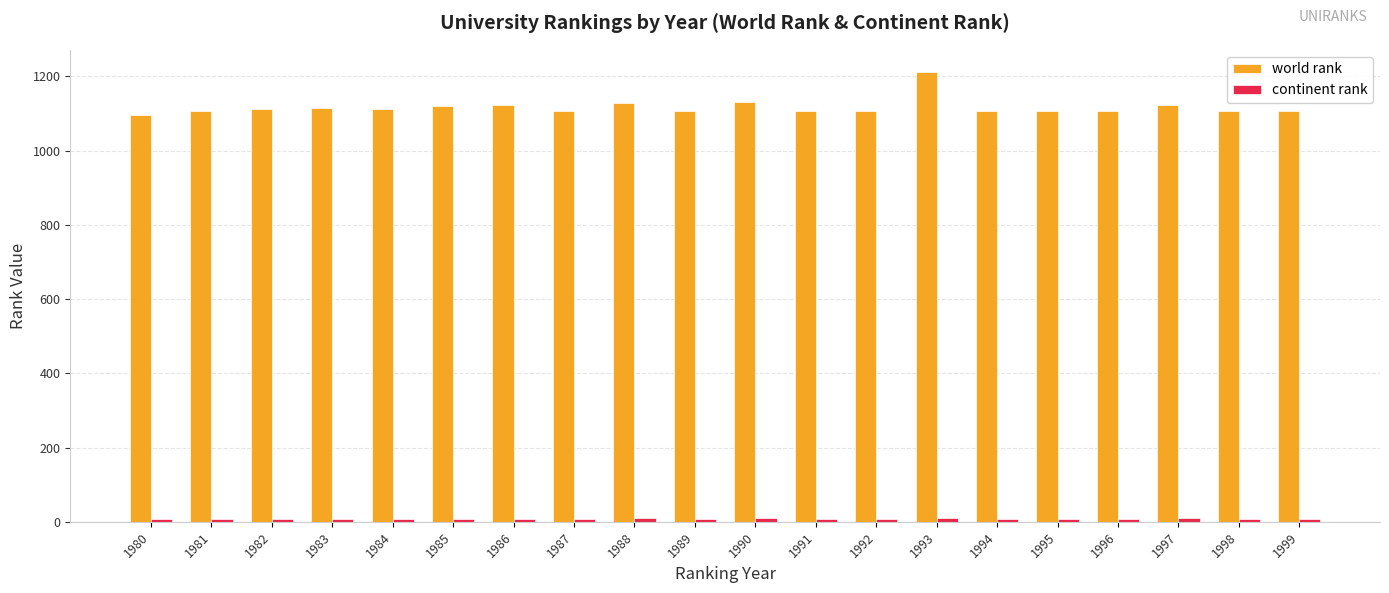

Which series has the widest spread of values?

world rank